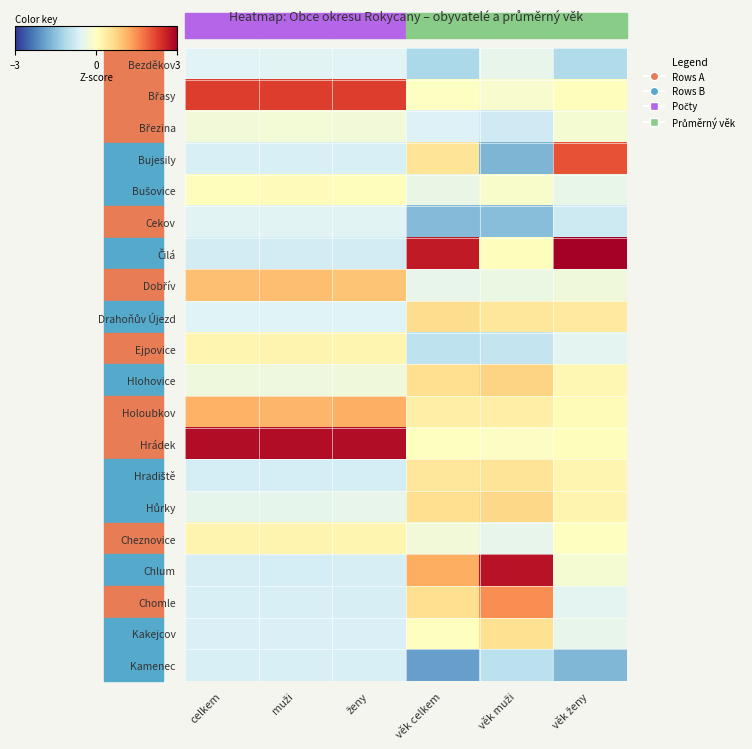

Which series has the largest range (max minus min)?

Čilá